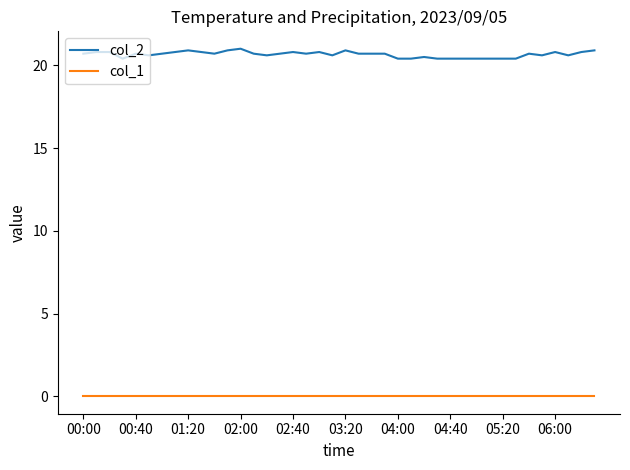

What is the maximum value shown in the chart?

21.0